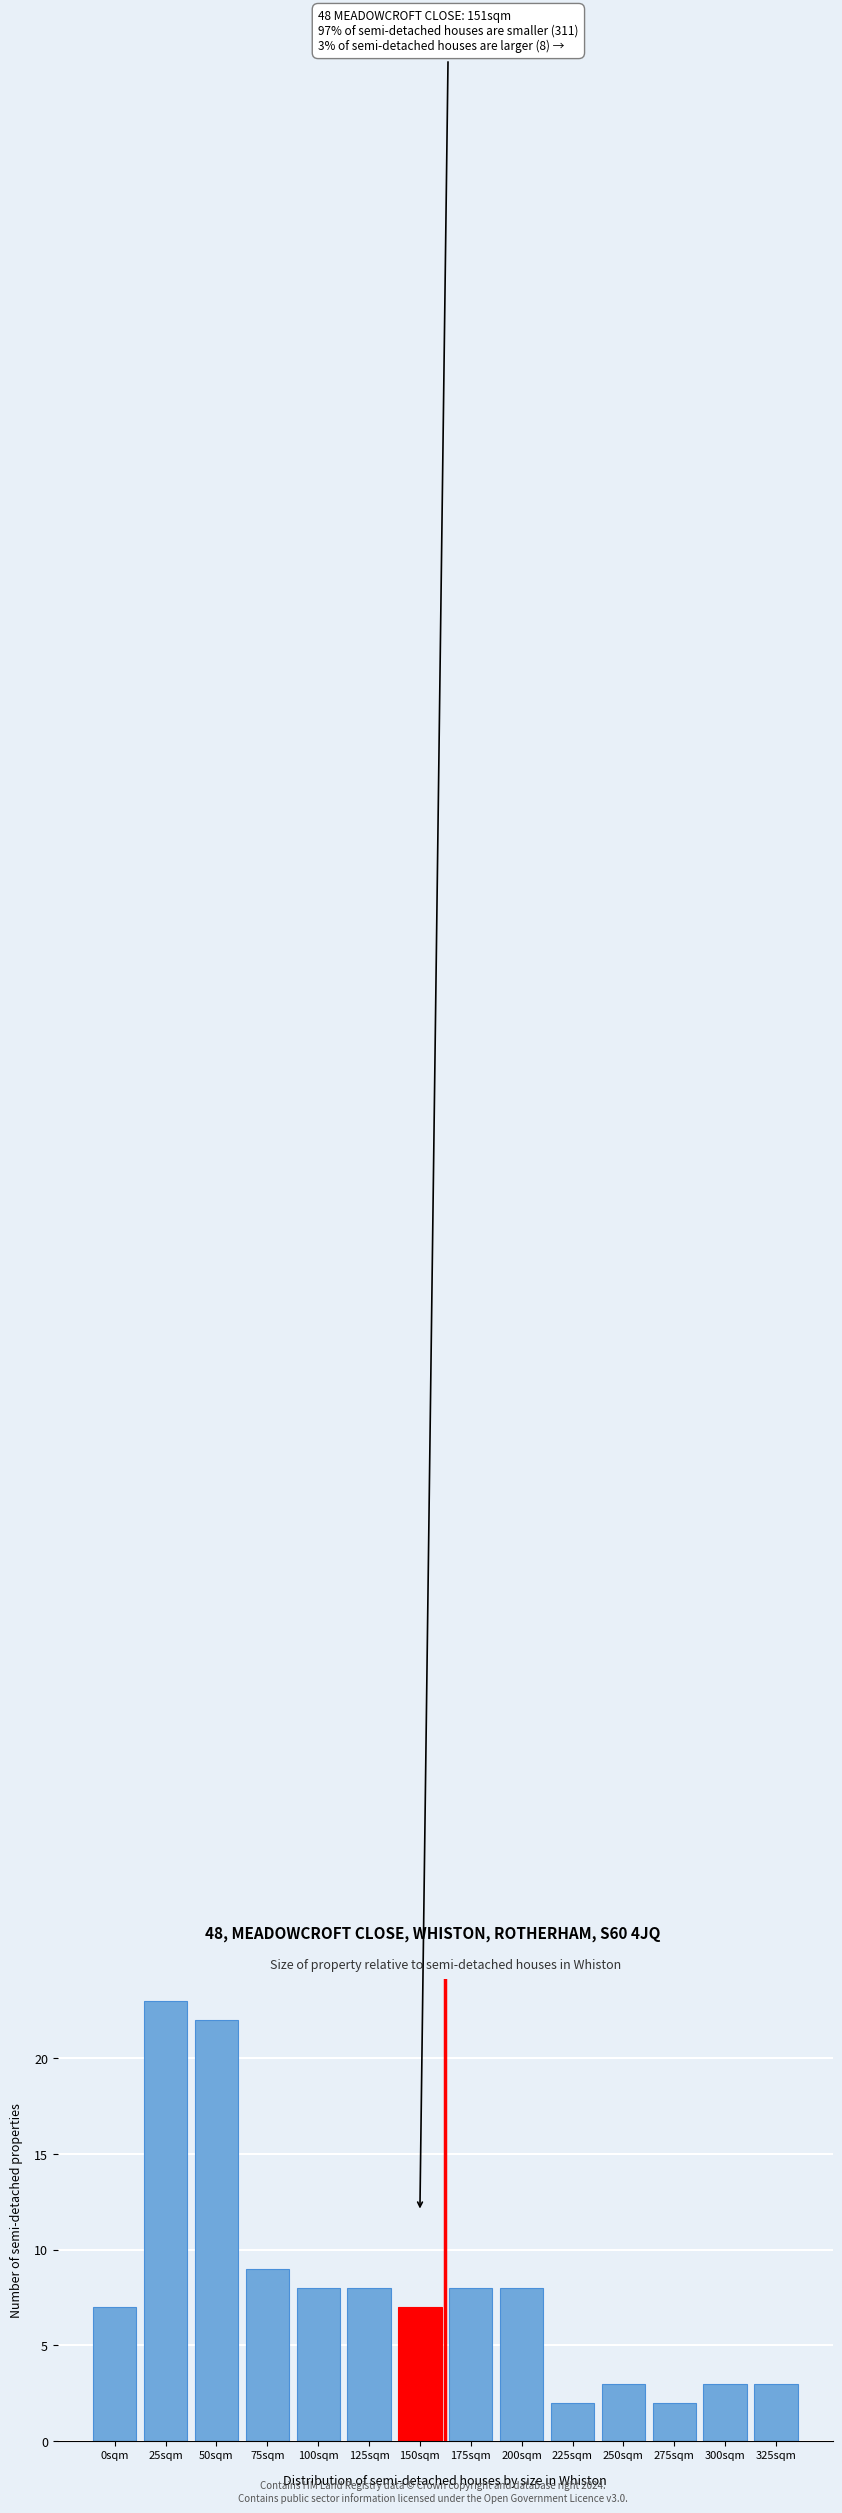

Reading left to right, transcribe all the data shown in this chart.

7	23	22	9	8	8	7	8	8	2	3	2	3	3